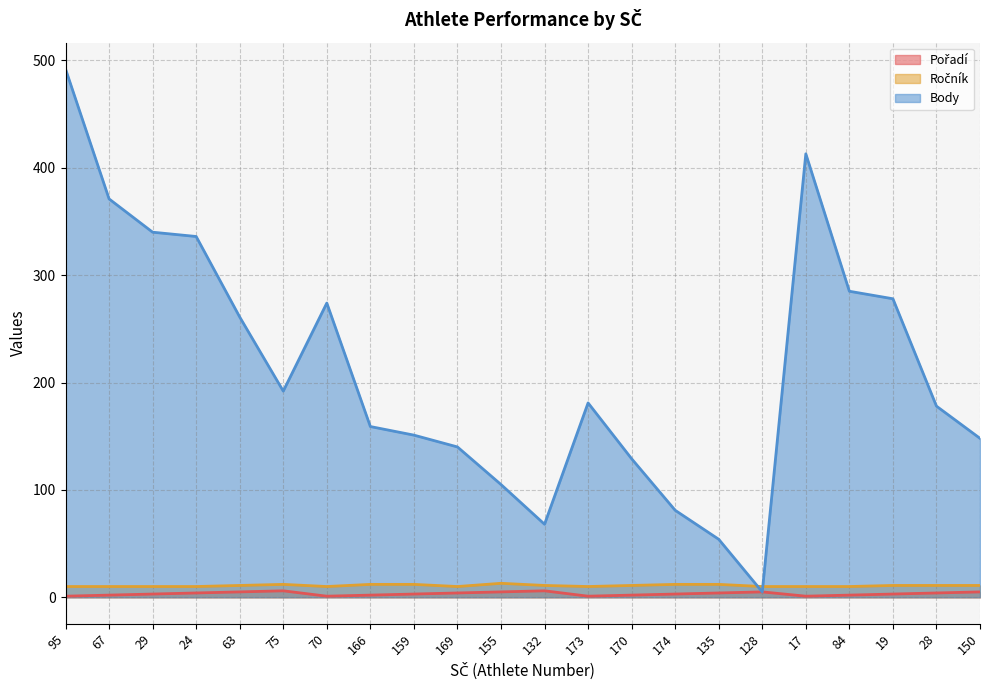

Does the chart have visible grid lines?

Yes